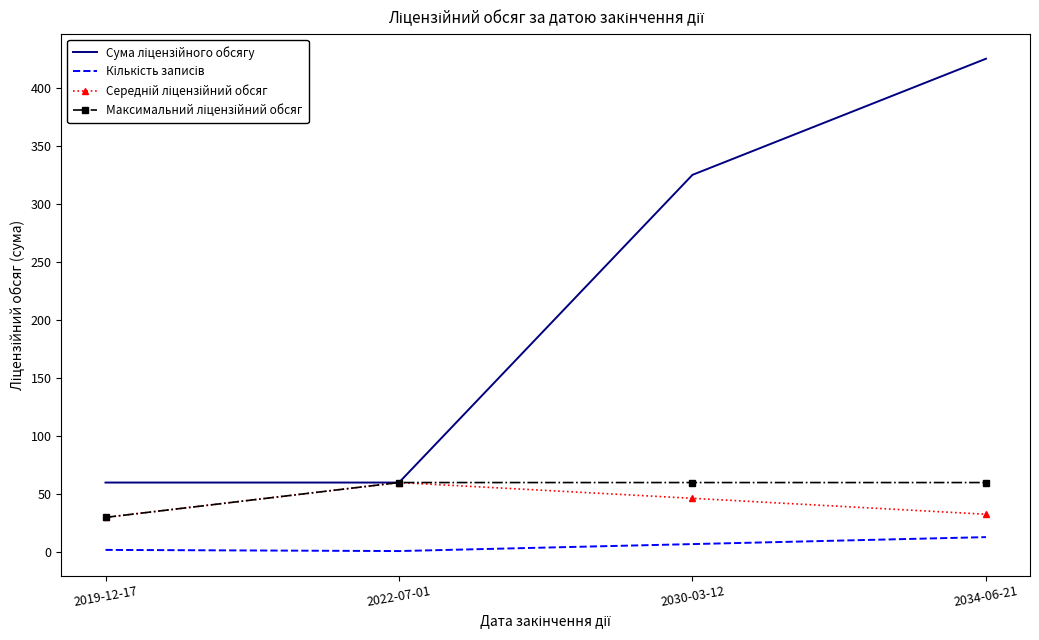

At which category is the sum across all series the highest?

2034-06-21